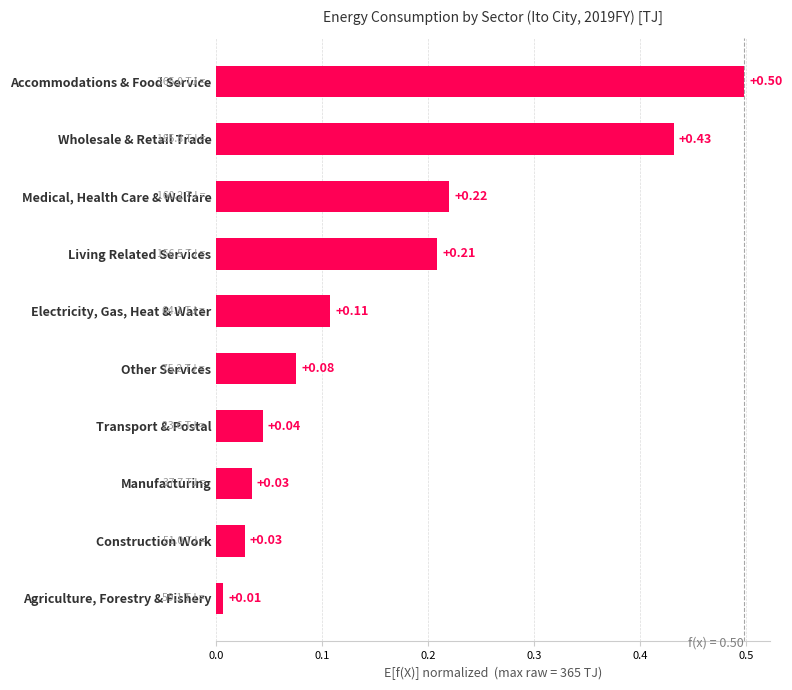

What is the sum of all values?

1.7